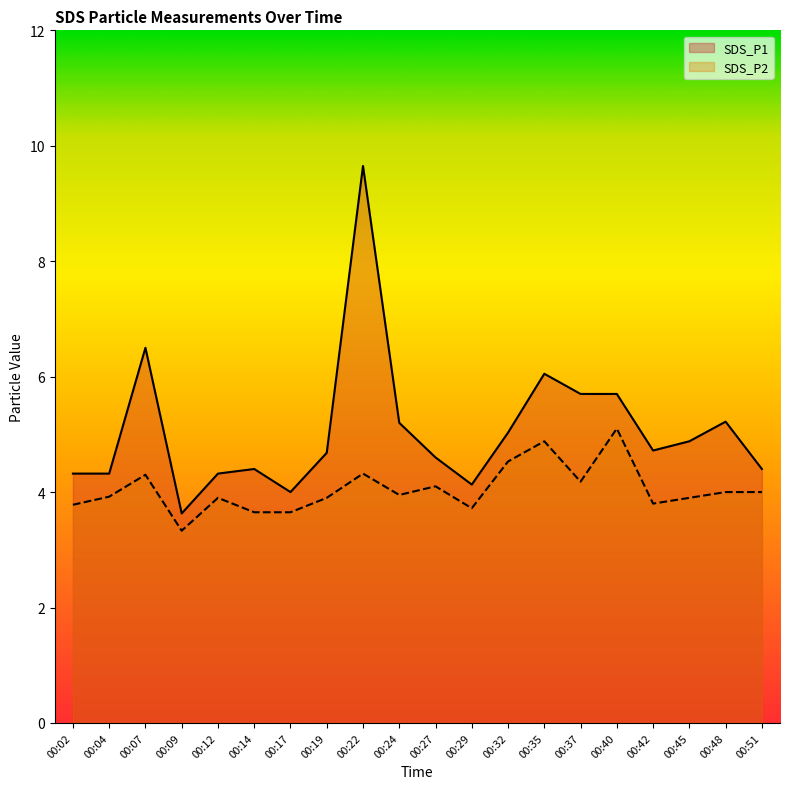

The SDS_P1 series shows 5.2 at 00:48. True or false?

True